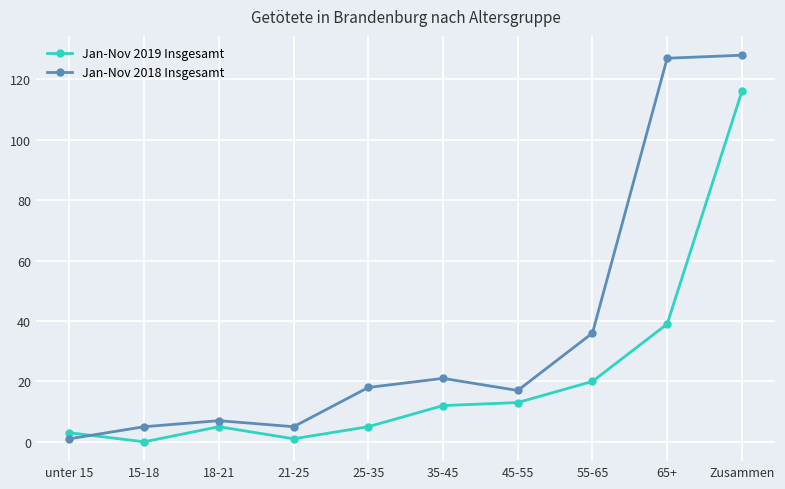

What is the difference between the highest and lowest values at 15-18?

5